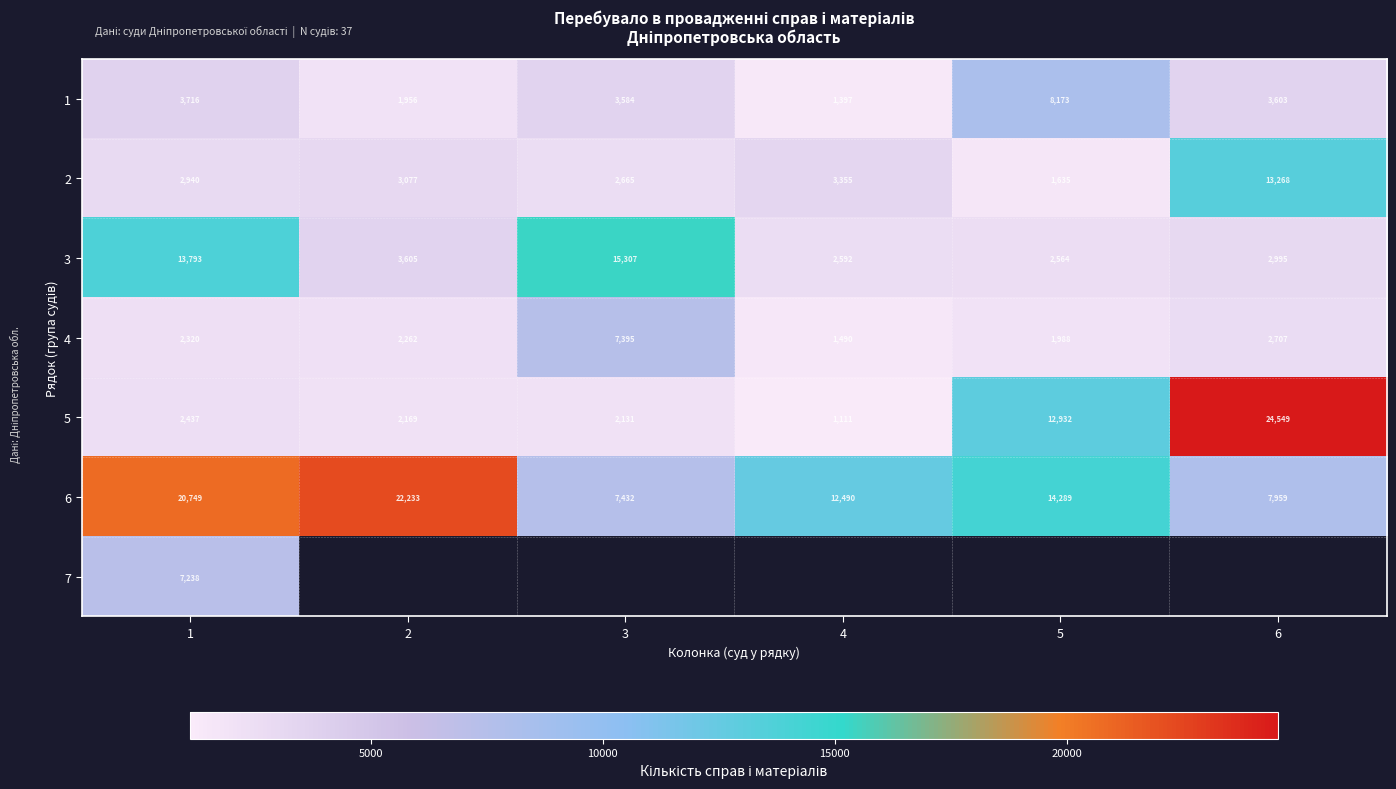

Rank the series at 1 from highest to lowest value.

6, 3, 7, 1, 2, 5, 4